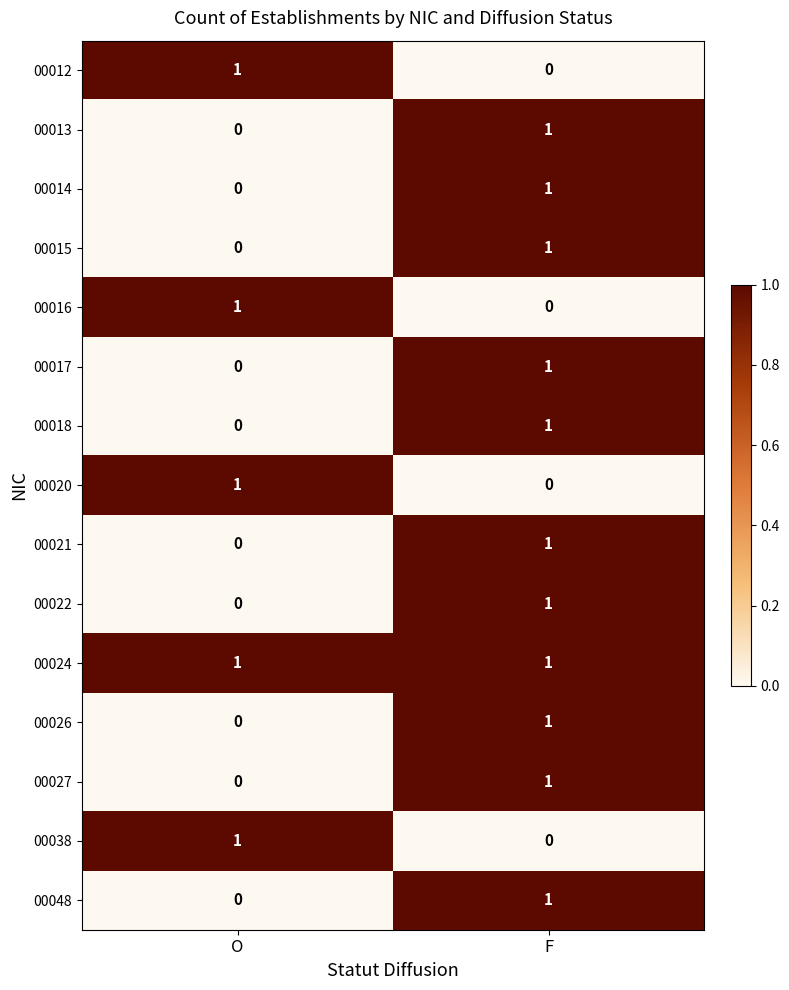

True or false: 00038 has a value of 0 at O.

False